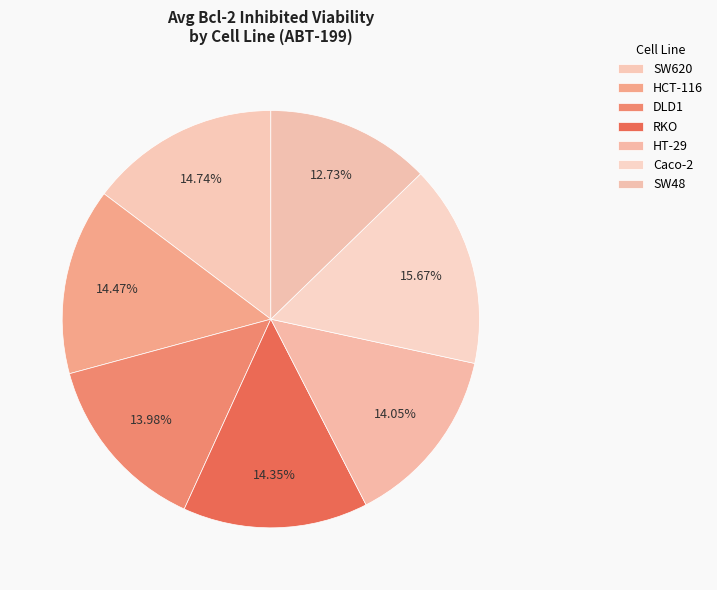

How many segments does this pie chart have?

7